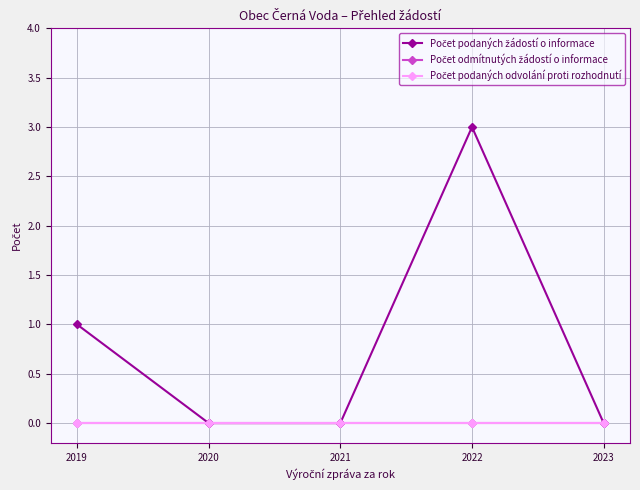

Does the chart have visible grid lines?

Yes